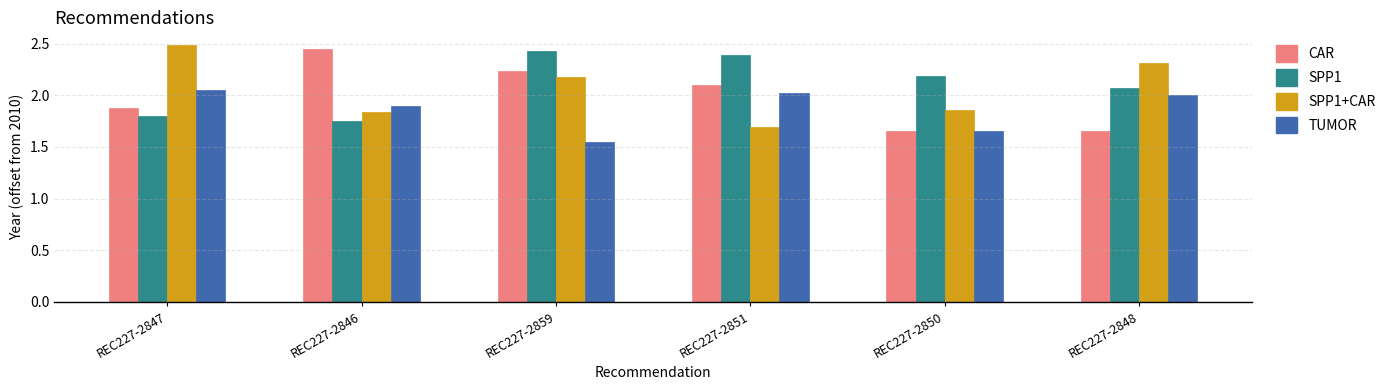

List the series in order of their overall mean, highest first.

SPP1, SPP1+CAR, CAR, TUMOR